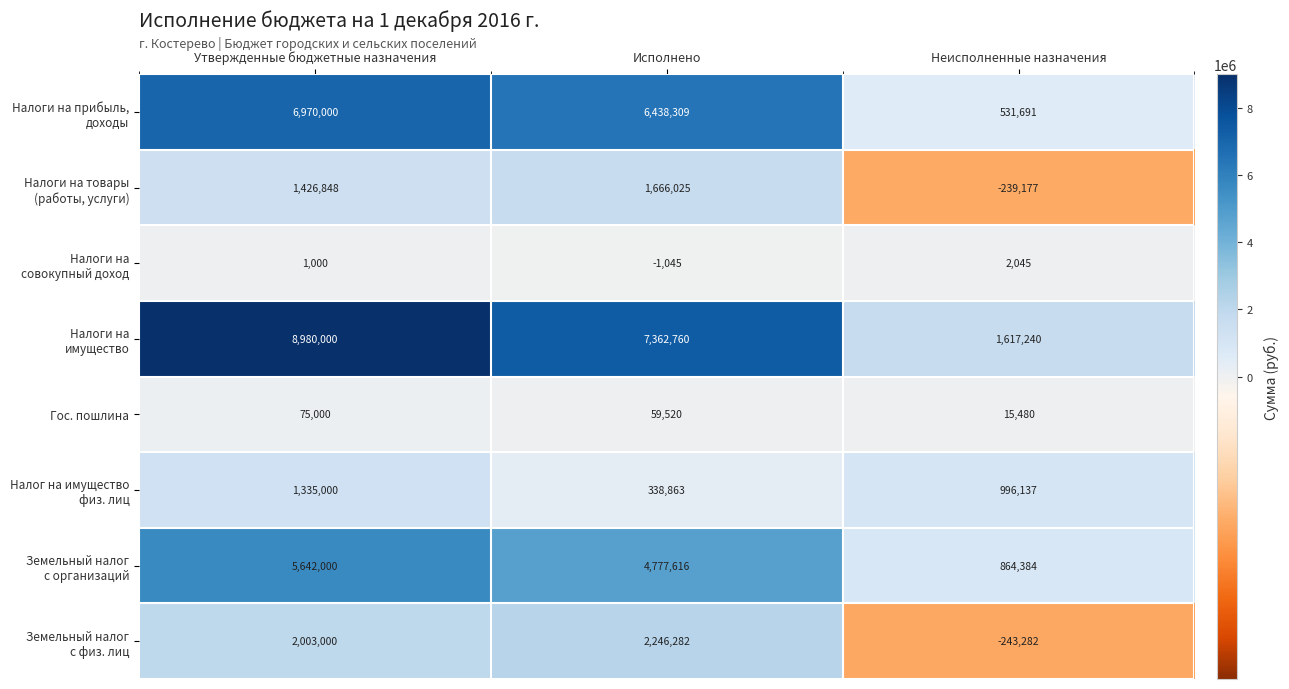

What is the difference between the highest and lowest values at Утвержденные бюджетные назначения?

8979000